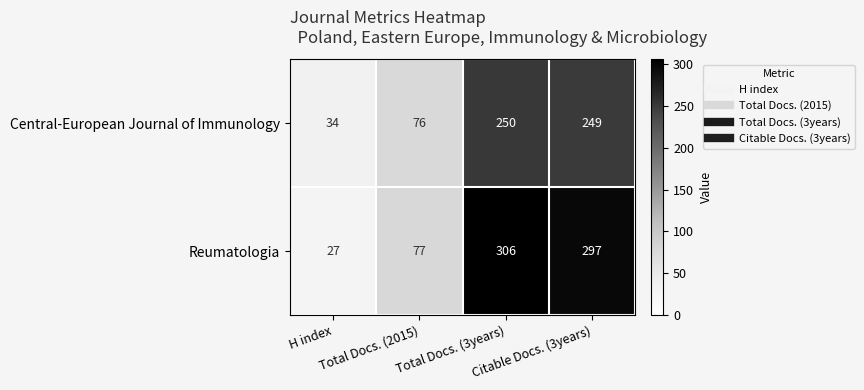

Which category has the lowest value across all series?

H index